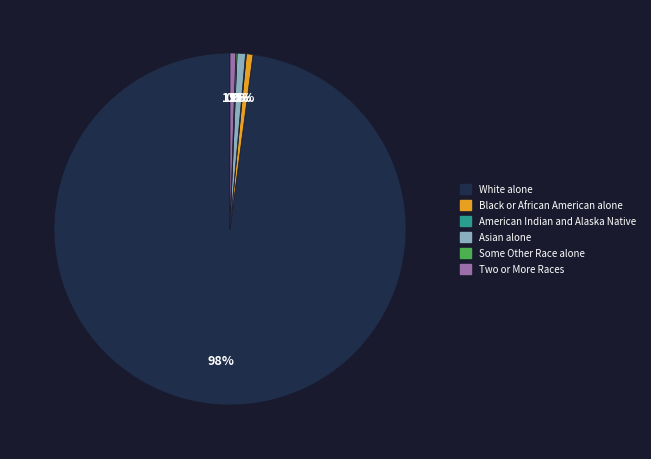

Does any single category account for the majority?

Yes